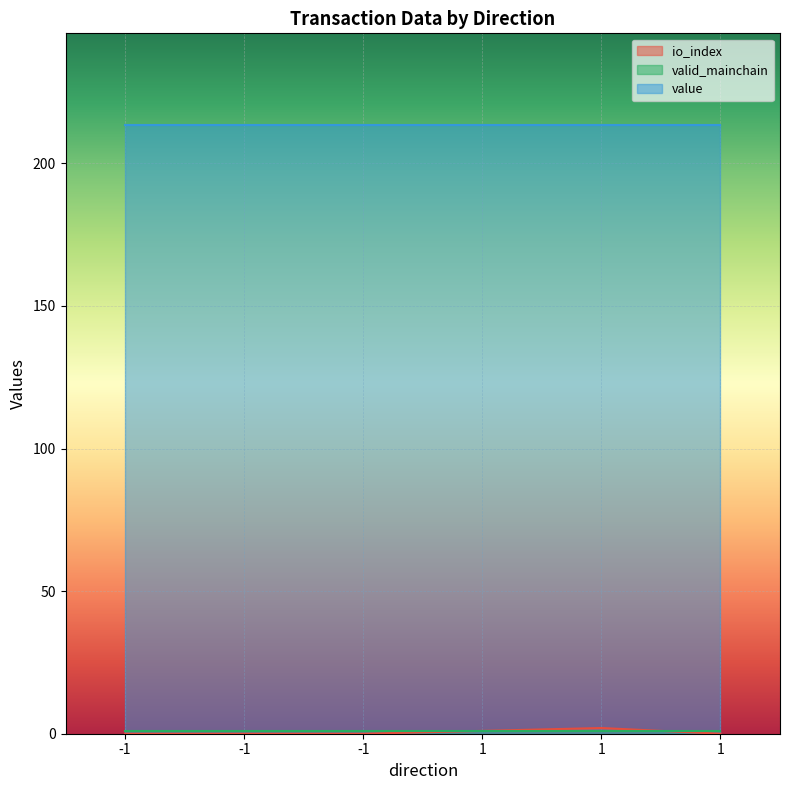

Which series has the widest spread of values?

io_index